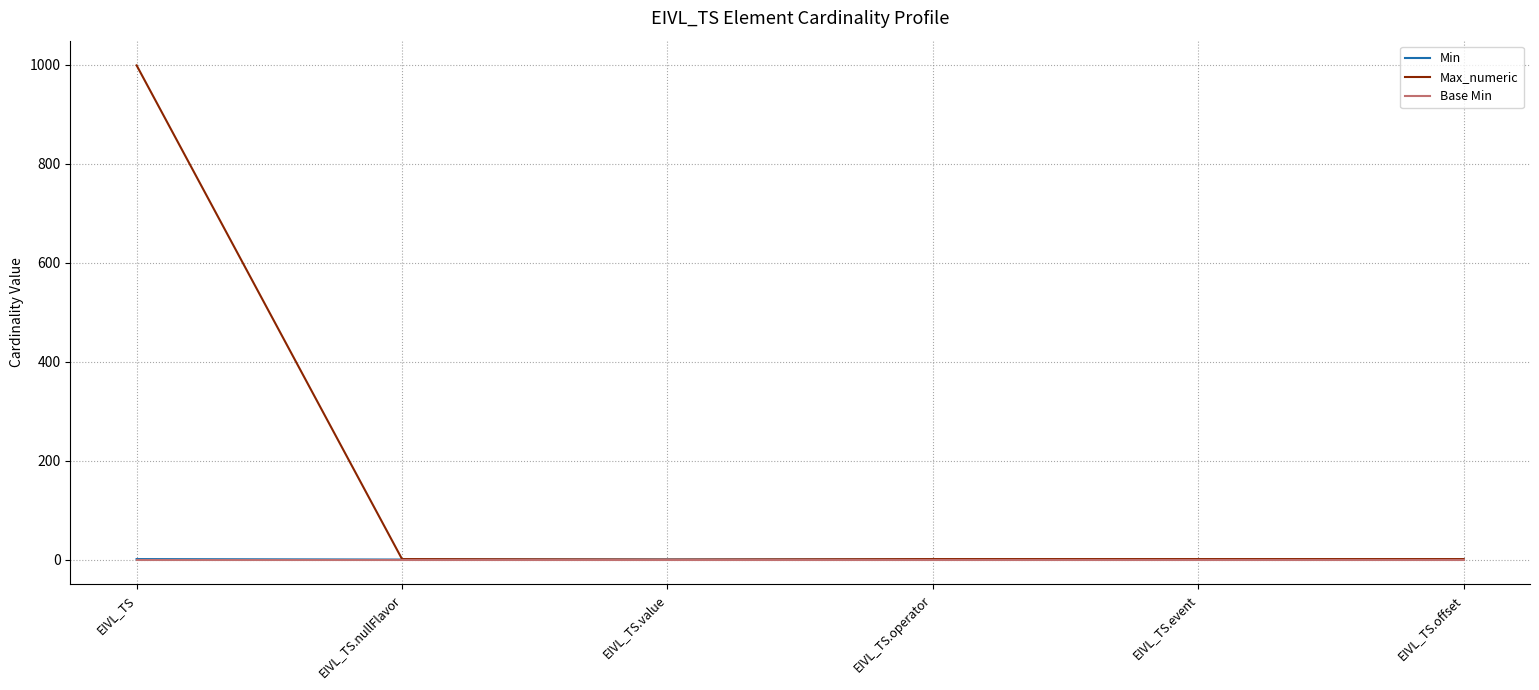

At which category is the sum across all series the highest?

EIVL_TS